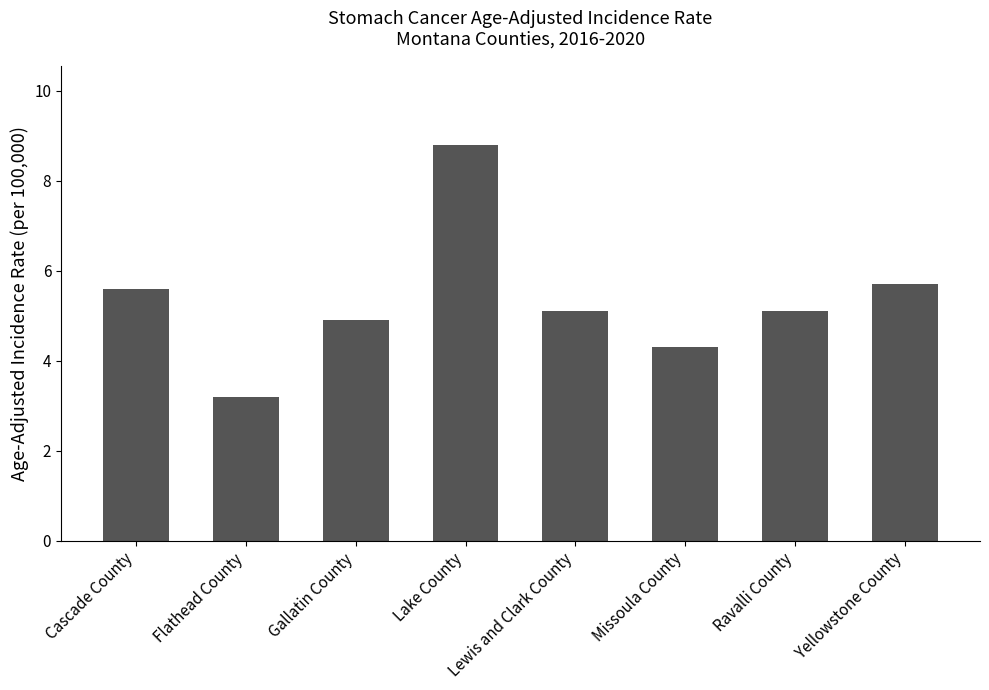

The value at Missoula County is 2.4. True or false?

False